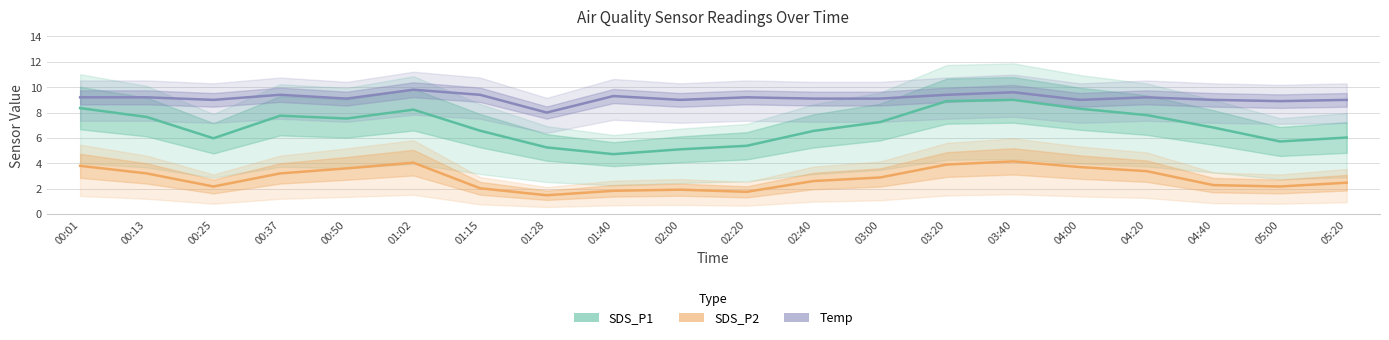

What is the label of the 2nd point from the left?

00:13